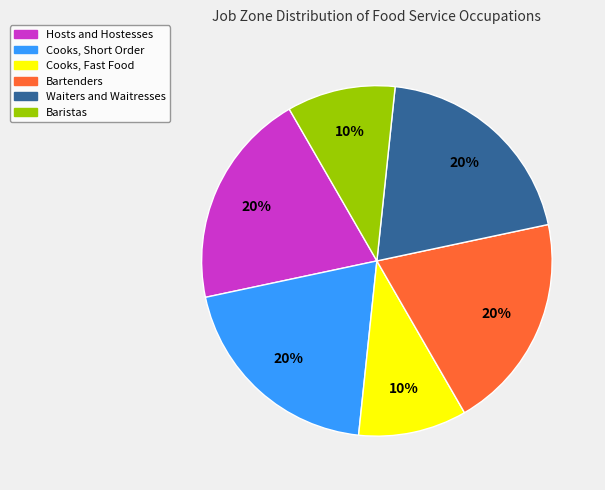

True or false: Baristas accounts for 19% of the total.

False